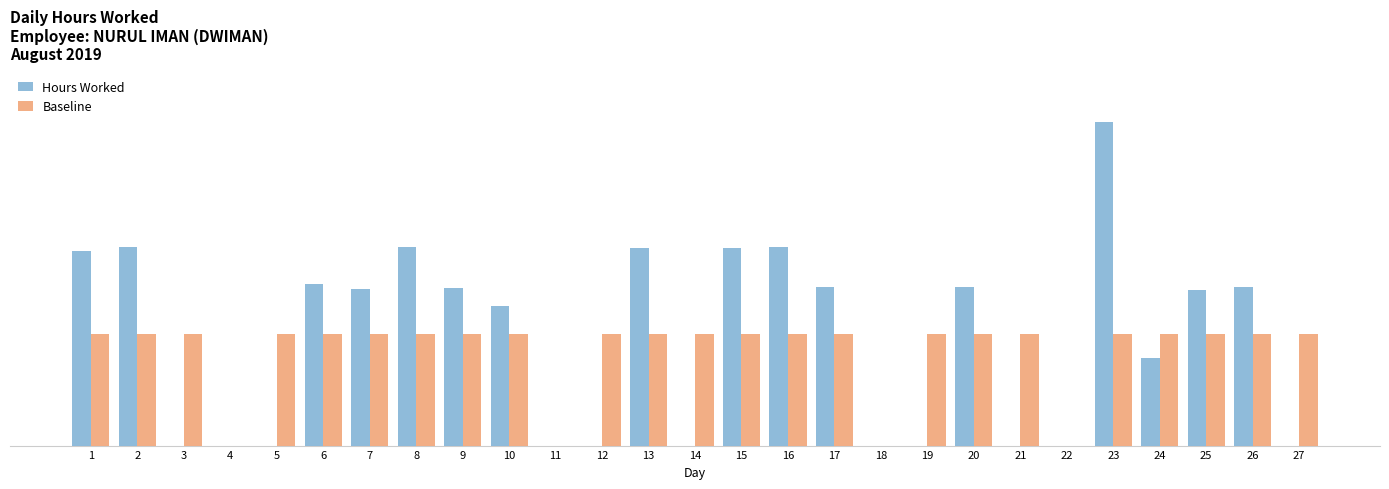

What are all the series names shown in the legend?

Hours Worked, Baseline